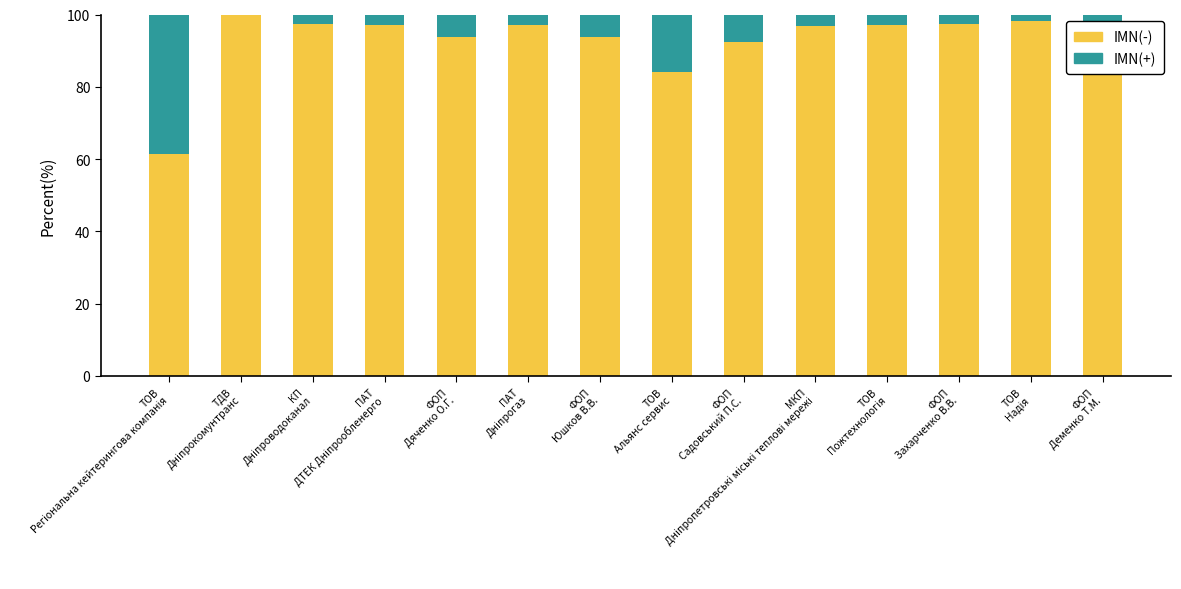

What is the highest value of the IMN(-) series?

99.8